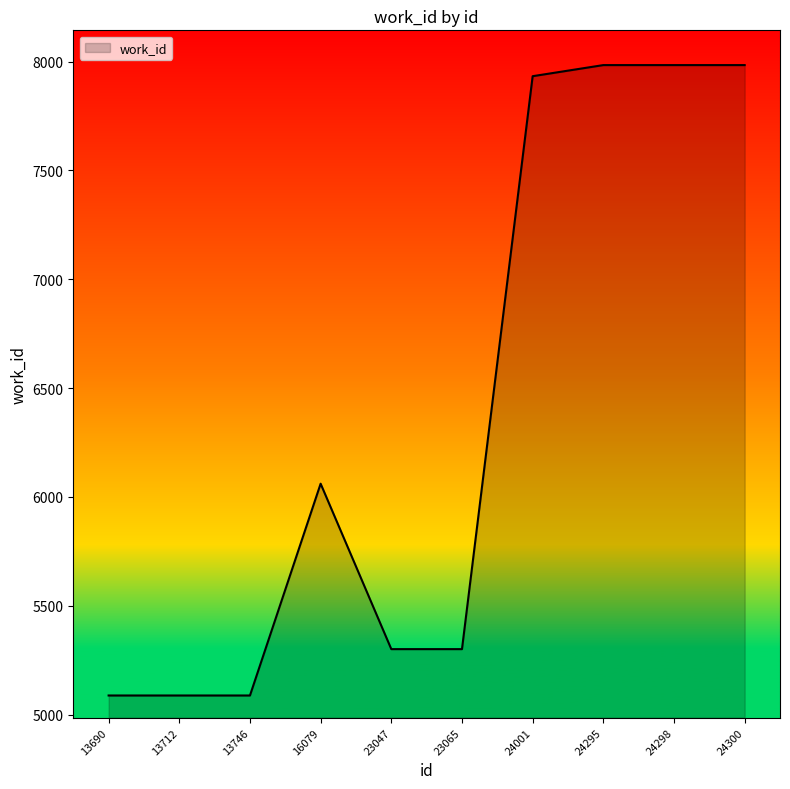

At which label is the value closest to 6536?

16079